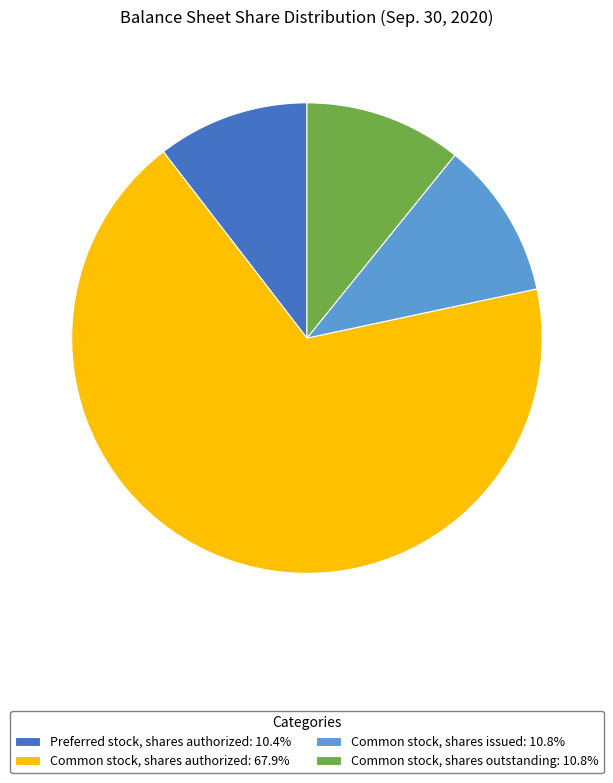

Is Common stock, shares authorized: 67.9% the majority of the pie?

Yes